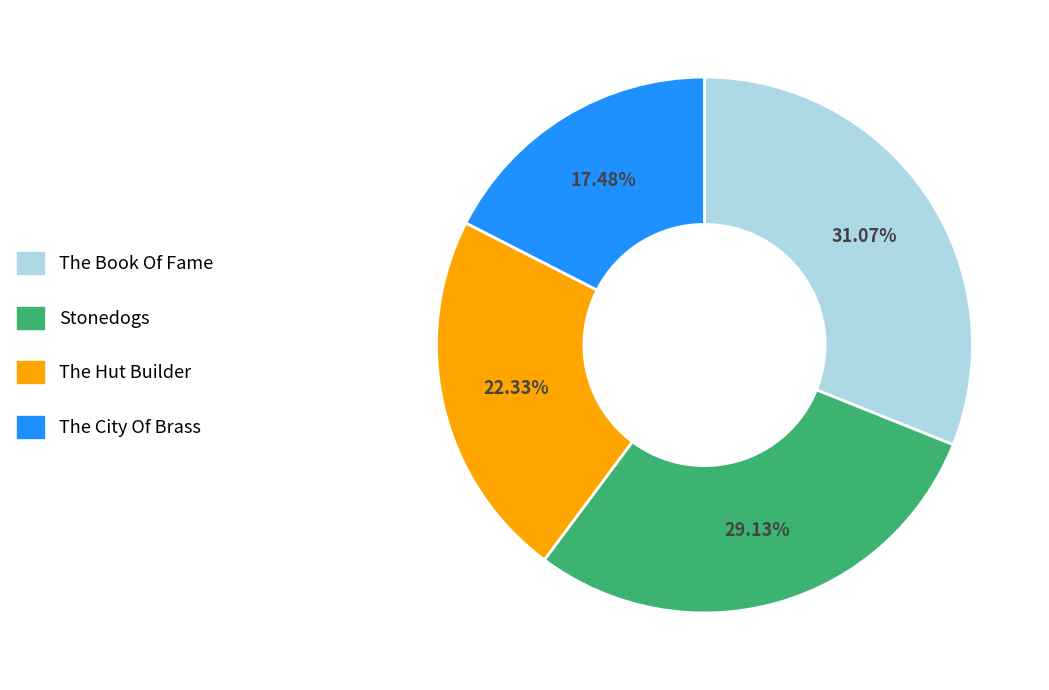

Which slice is the smallest?

The City Of Brass